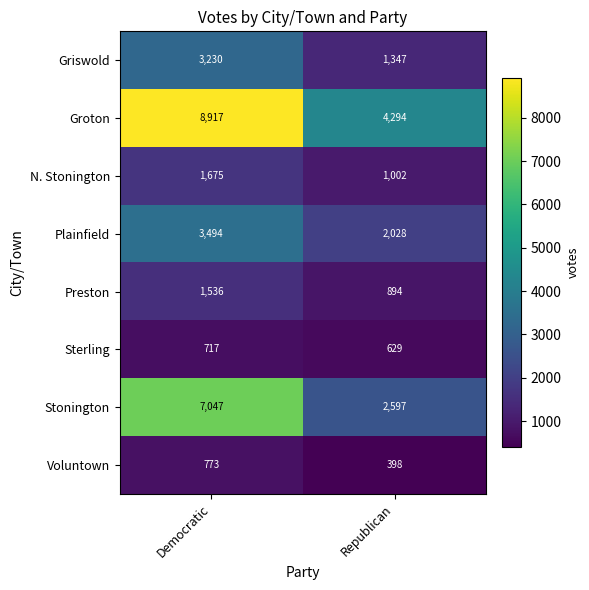

What value does the Groton series have at Republican, to the nearest 10?

4290